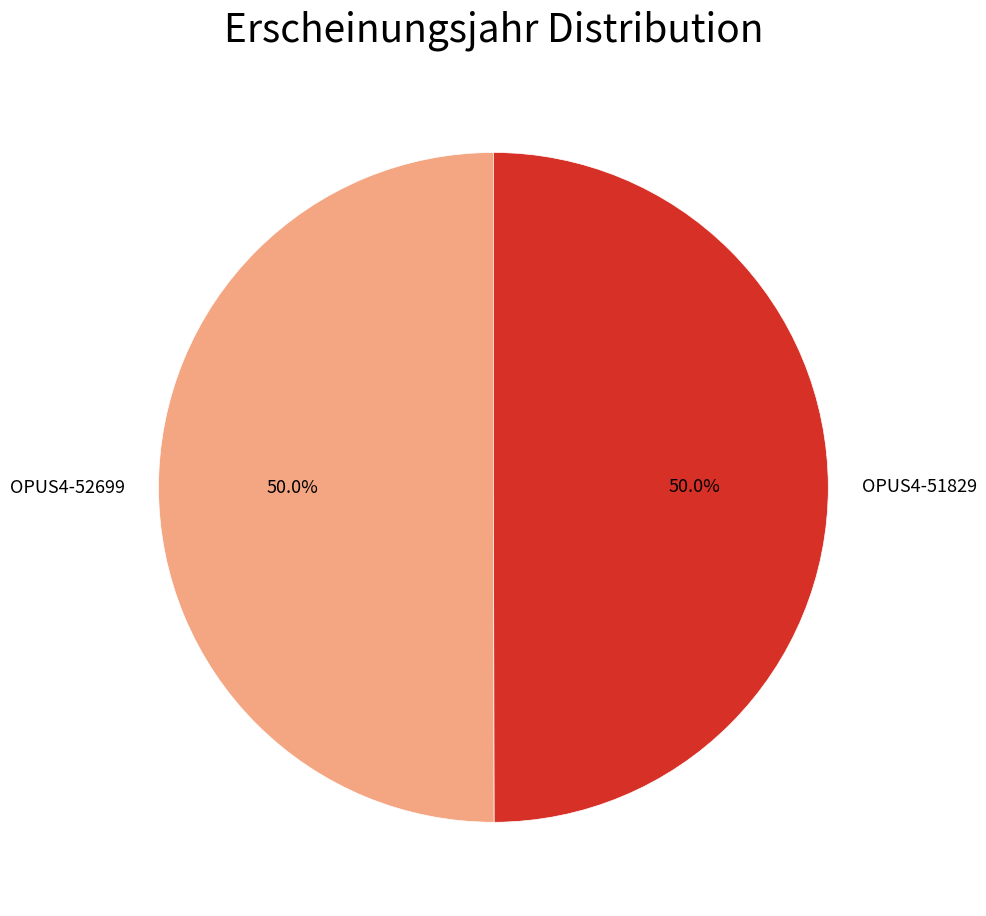

What portion of the pie excludes OPUS4-52699?

50.0%